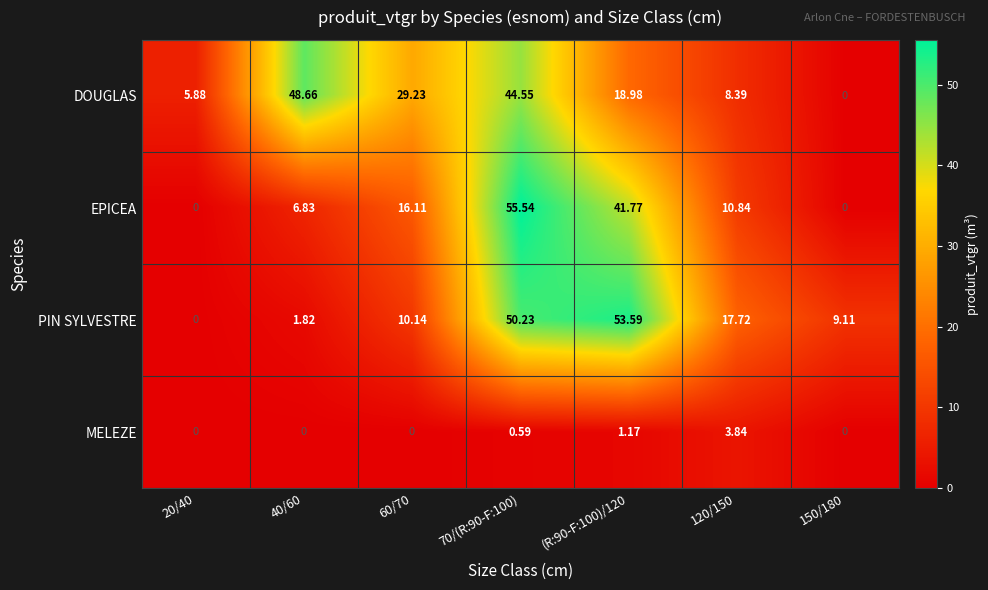

How many data points does each series have?

7